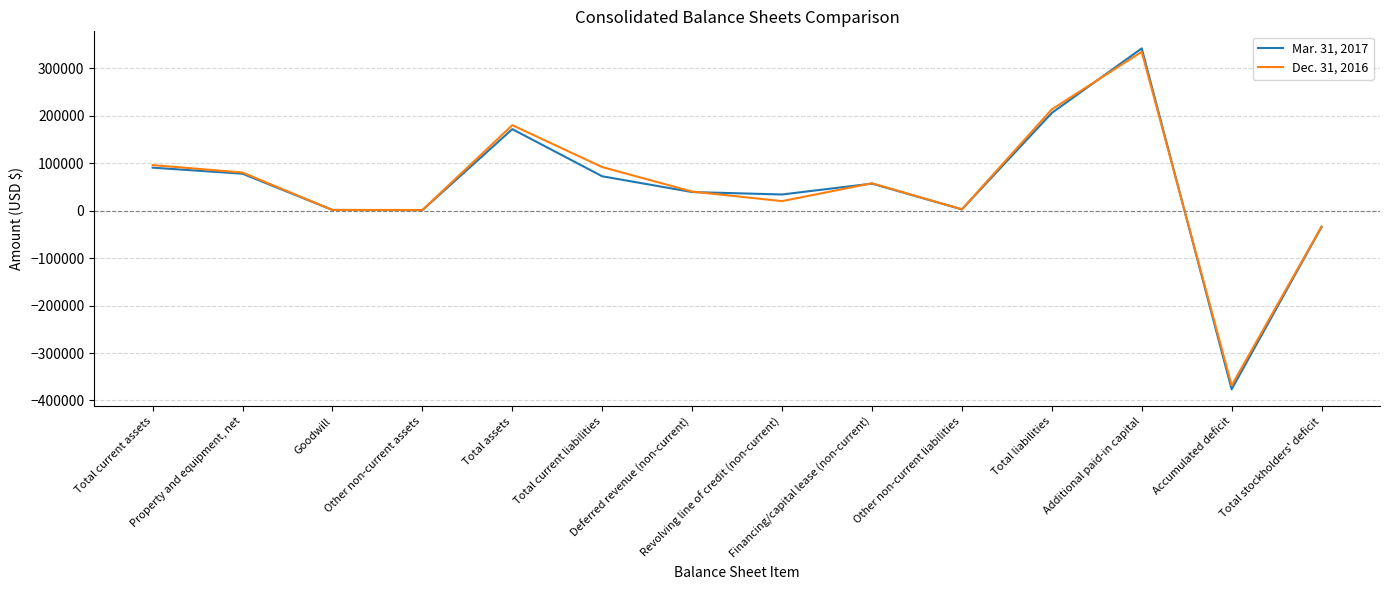

Which series has the largest range (max minus min)?

Mar. 31, 2017